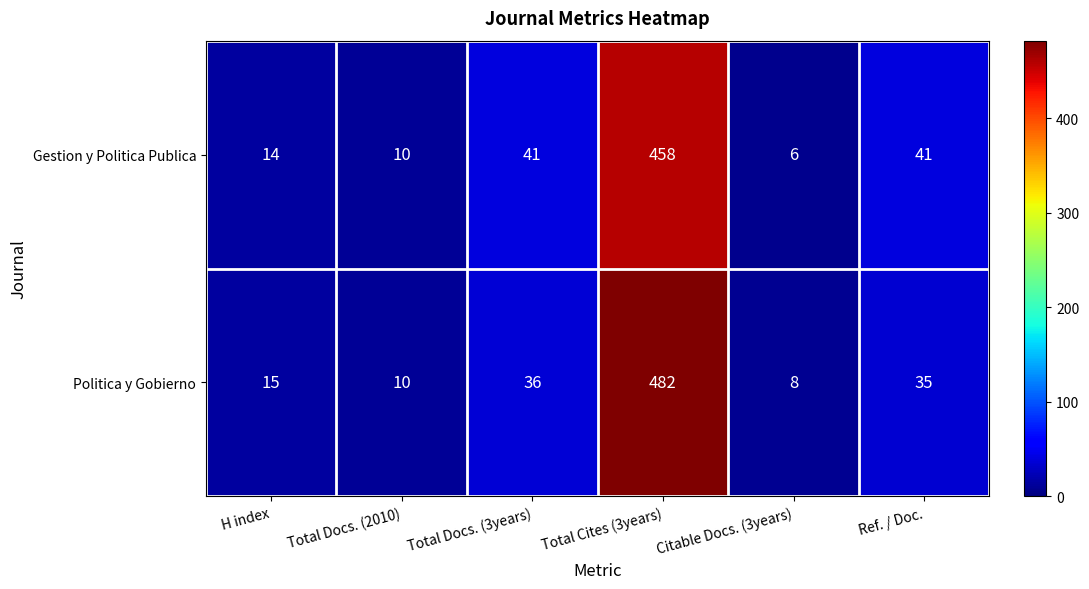

At how many categories does at least one series exceed 468?

1